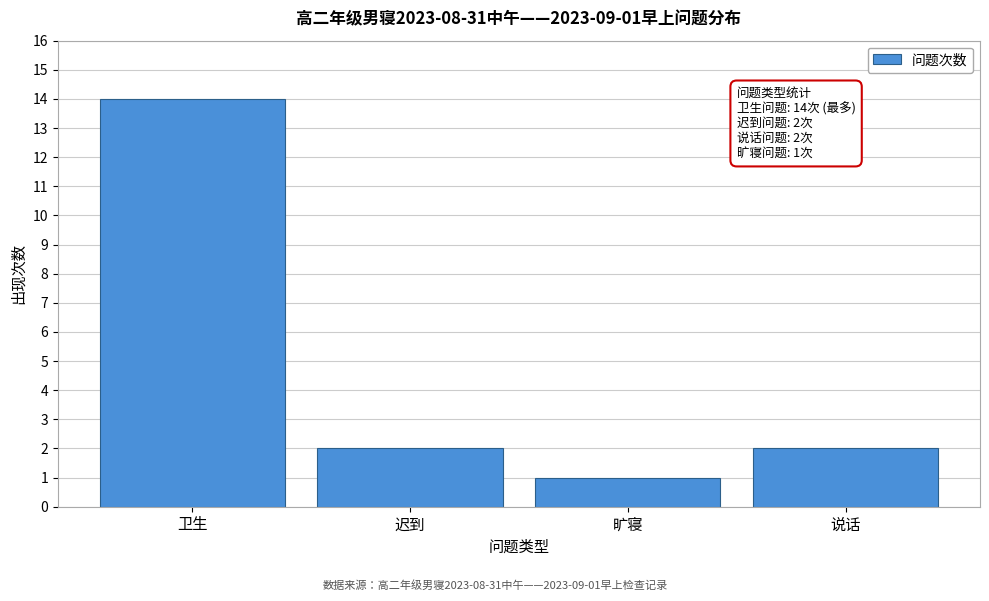

Reading left to right, list all the values displayed in this chart.

14	2	1	2